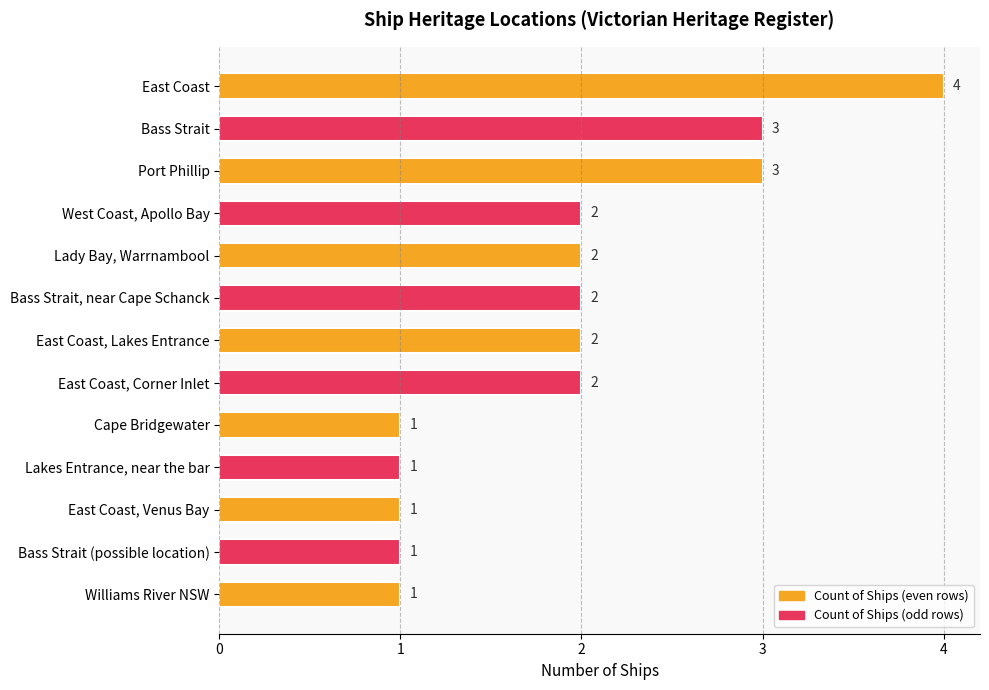

Count the values in the range 1 to 2.

10